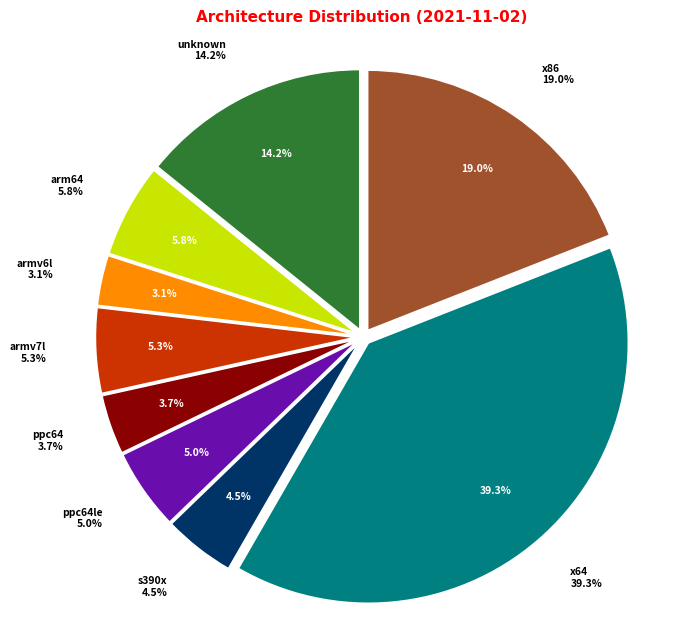

How much of the chart is everything except x86?

81.0%